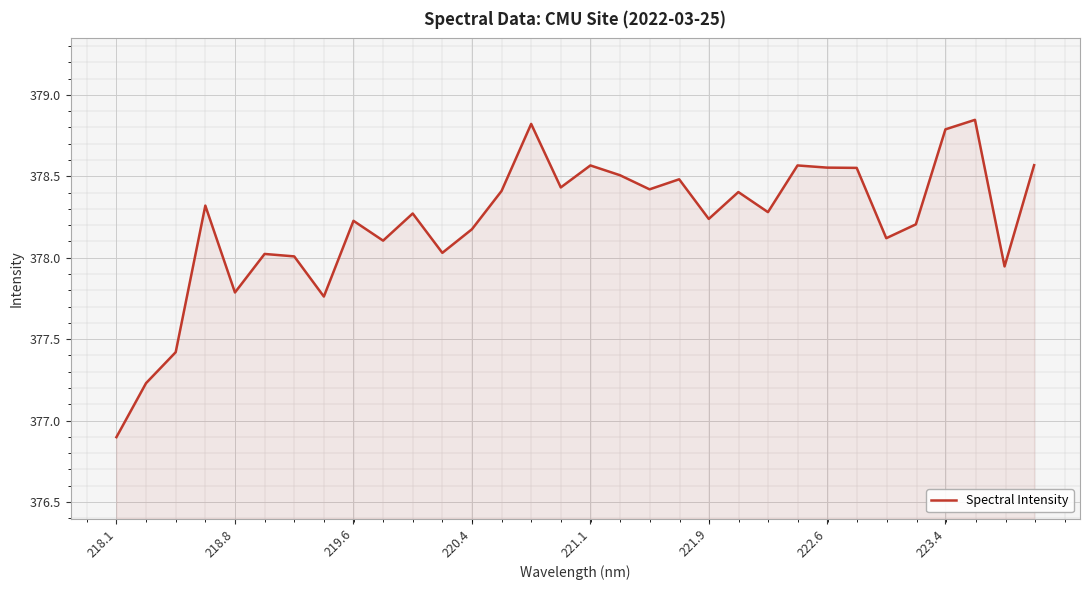

How many distinct data groups are displayed?

1